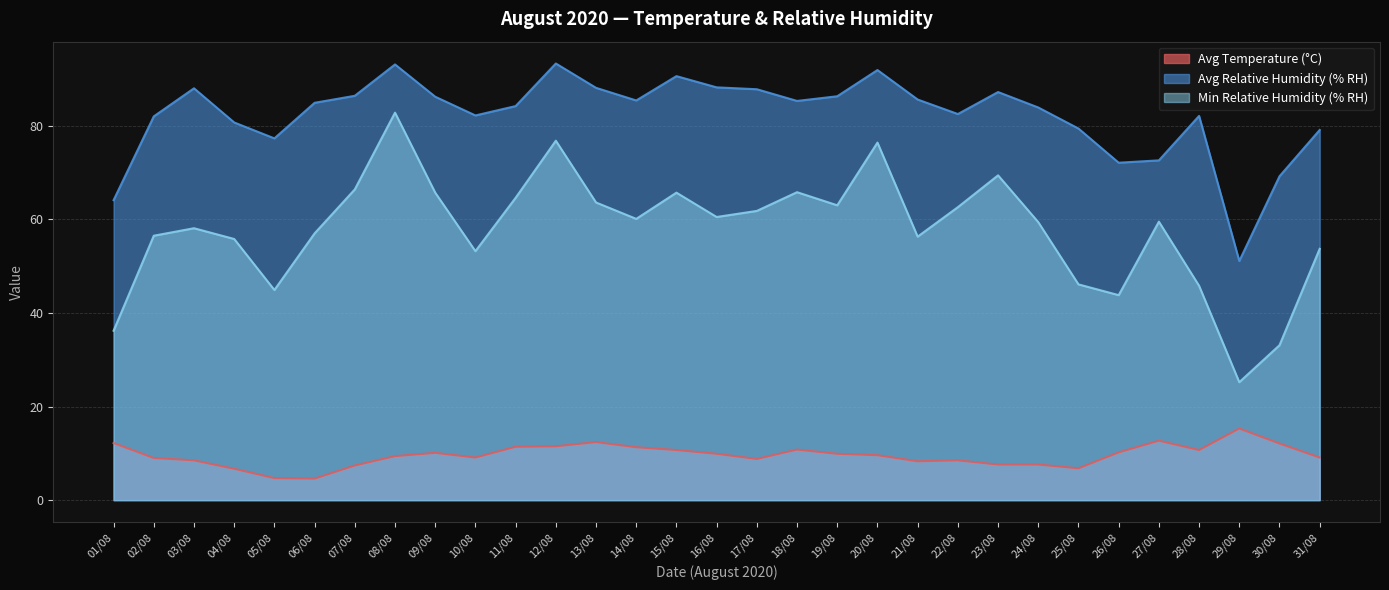

Reading left to right, transcribe all the data shown in this chart.

Avg Temperature (°C): 01/08=12.2	02/08=9.0	03/08=8.5	04/08=6.7	05/08=4.7	06/08=4.6	07/08=7.4	08/08=9.4	09/08=10.1	10/08=9.1	11/08=11.4	12/08=11.5	13/08=12.4	14/08=11.3	15/08=10.7	16/08=9.9	17/08=8.8	18/08=10.8	19/08=9.9	20/08=9.6	21/08=8.3	22/08=8.5	23/08=7.6	24/08=7.6	25/08=6.8	26/08=10.2	27/08=12.7	28/08=10.7	29/08=15.3	30/08=12.1	31/08=9.1
Avg Relative Humidity (% RH): 01/08=64.1	02/08=82.0	03/08=88.0	04/08=80.7	05/08=77.3	06/08=84.9	07/08=86.4	08/08=93.1	09/08=86.2	10/08=82.2	11/08=84.2	12/08=93.3	13/08=88.1	14/08=85.4	15/08=90.6	16/08=88.2	17/08=87.8	18/08=85.3	19/08=86.3	20/08=91.9	21/08=85.6	22/08=82.5	23/08=87.2	24/08=83.9	25/08=79.4	26/08=72.1	27/08=72.6	28/08=82.1	29/08=51.1	30/08=69.2	31/08=79.1
Min Relative Humidity (% RH): 01/08=36.2	02/08=56.5	03/08=58.1	04/08=55.8	05/08=44.9	06/08=57.0	07/08=66.4	08/08=82.8	09/08=65.7	10/08=53.2	11/08=64.6	12/08=76.8	13/08=63.6	14/08=60.1	15/08=65.7	16/08=60.5	17/08=61.8	18/08=65.8	19/08=63.0	20/08=76.4	21/08=56.3	22/08=62.6	23/08=69.4	24/08=59.4	25/08=46.1	26/08=43.8	27/08=59.5	28/08=45.8	29/08=25.2	30/08=33.1	31/08=53.7